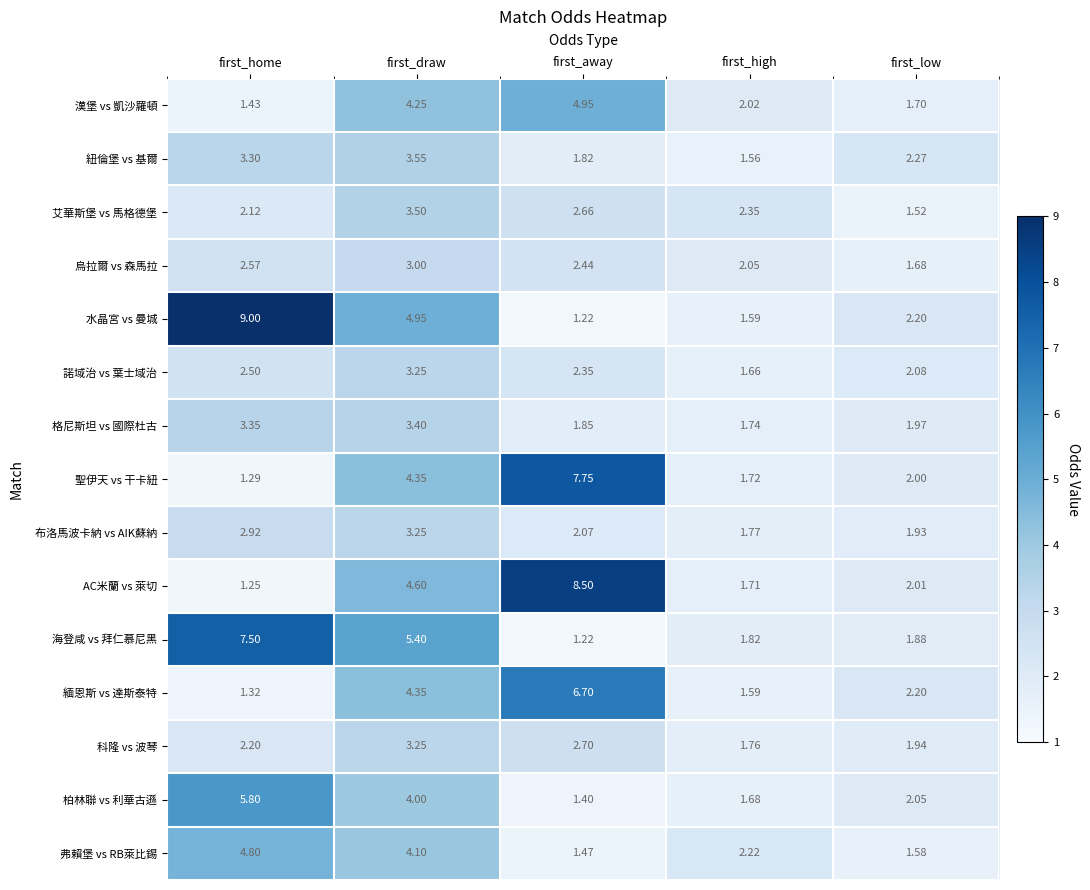

What is the total value across all series at first_draw?

59.2